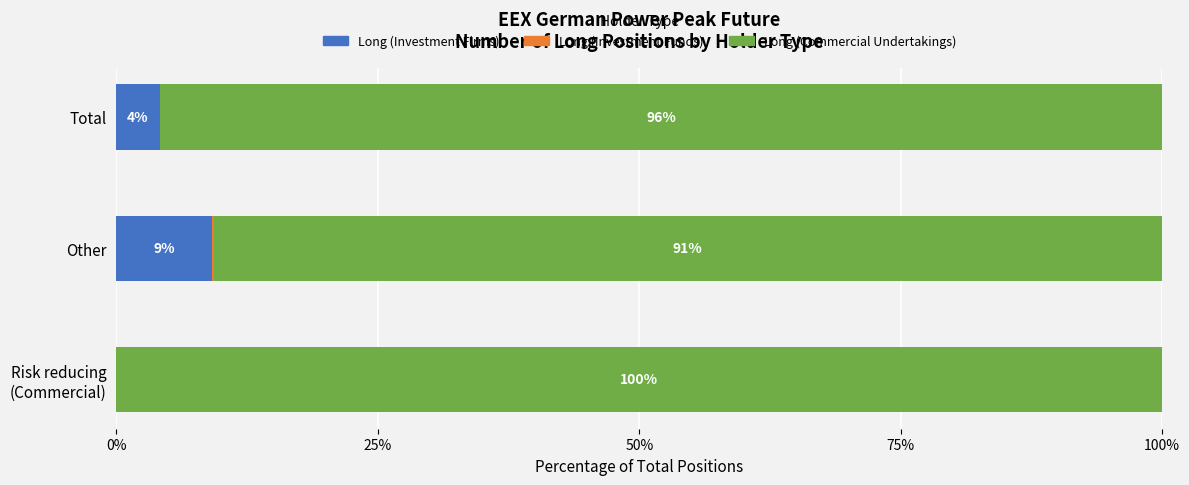

The value of Long (Investment Firms) at Other is 2.0. True or false?

False